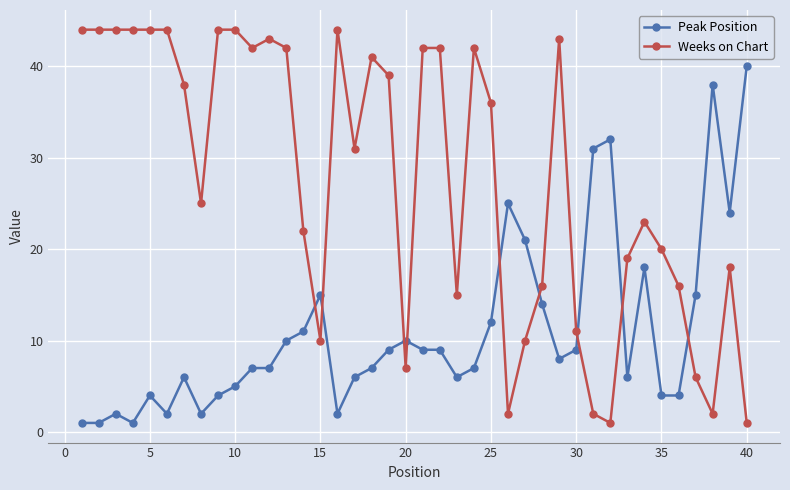

At how many categories does at least one series exceed 8?

40